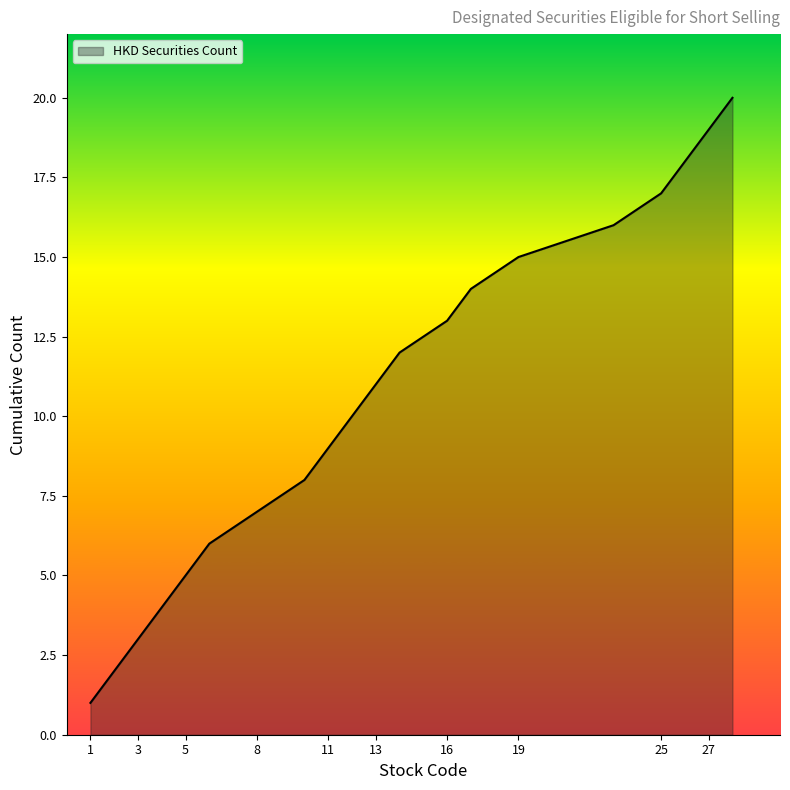

How many series are shown in this chart?

1